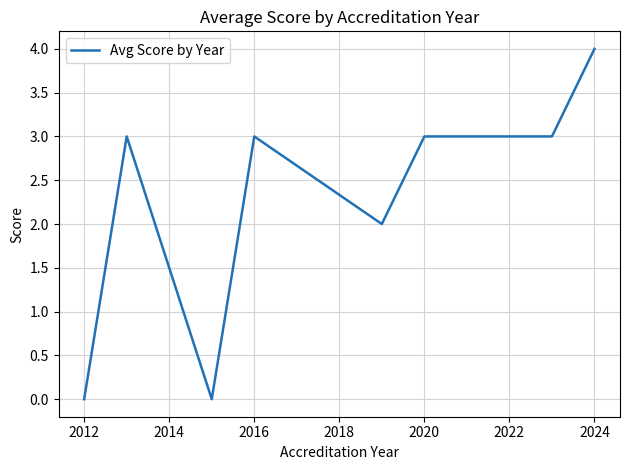

What is the maximum value shown in the chart?

4